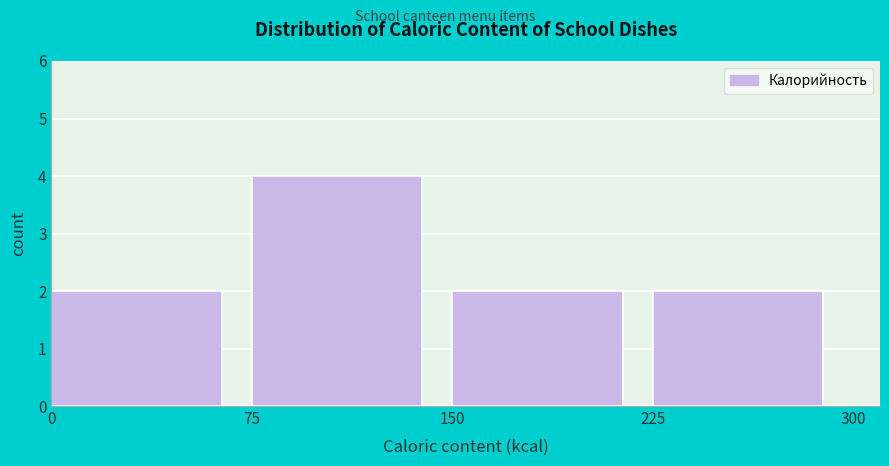

What is the height of the bar covering 0 to 75 on the x-axis? The values are not printed on the chart, so give them approximately, as read against the axis.

2